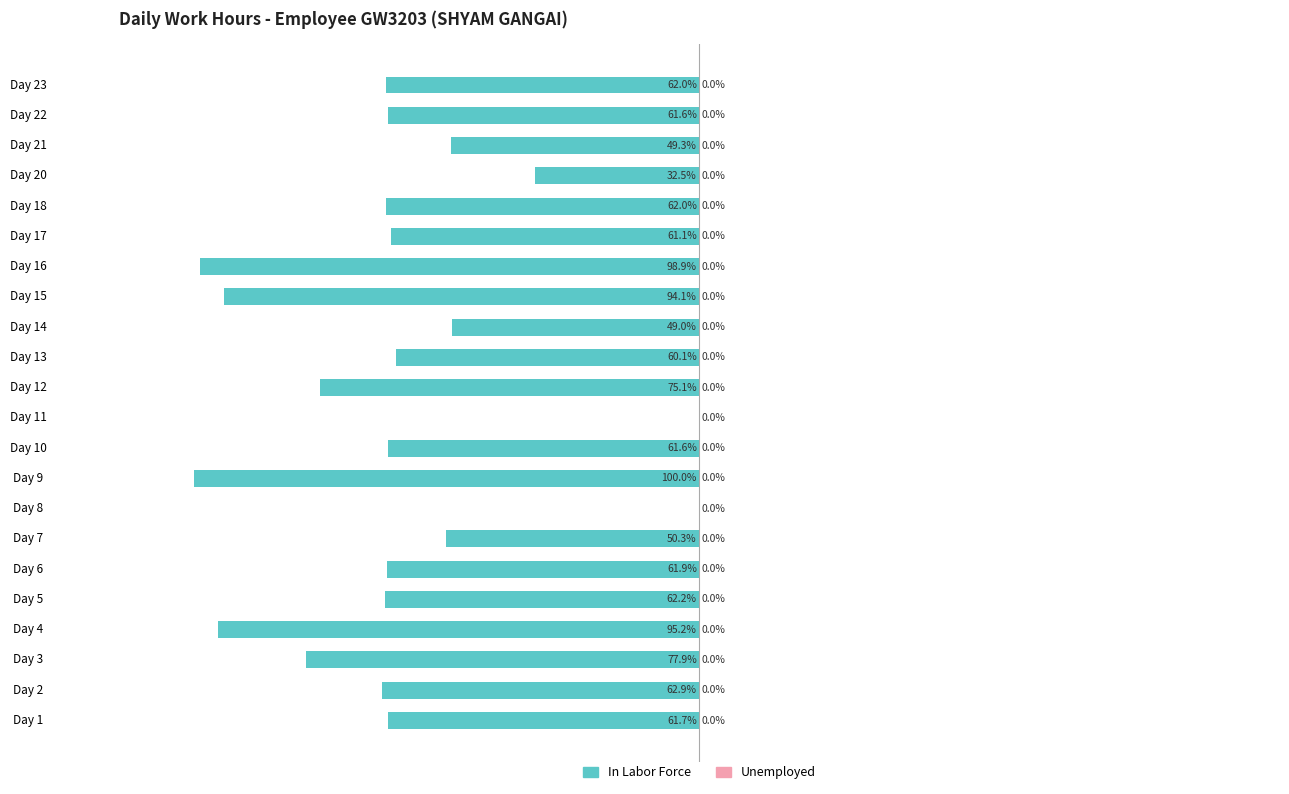

Which has a higher value, Day 14 or Day 8?

Day 8